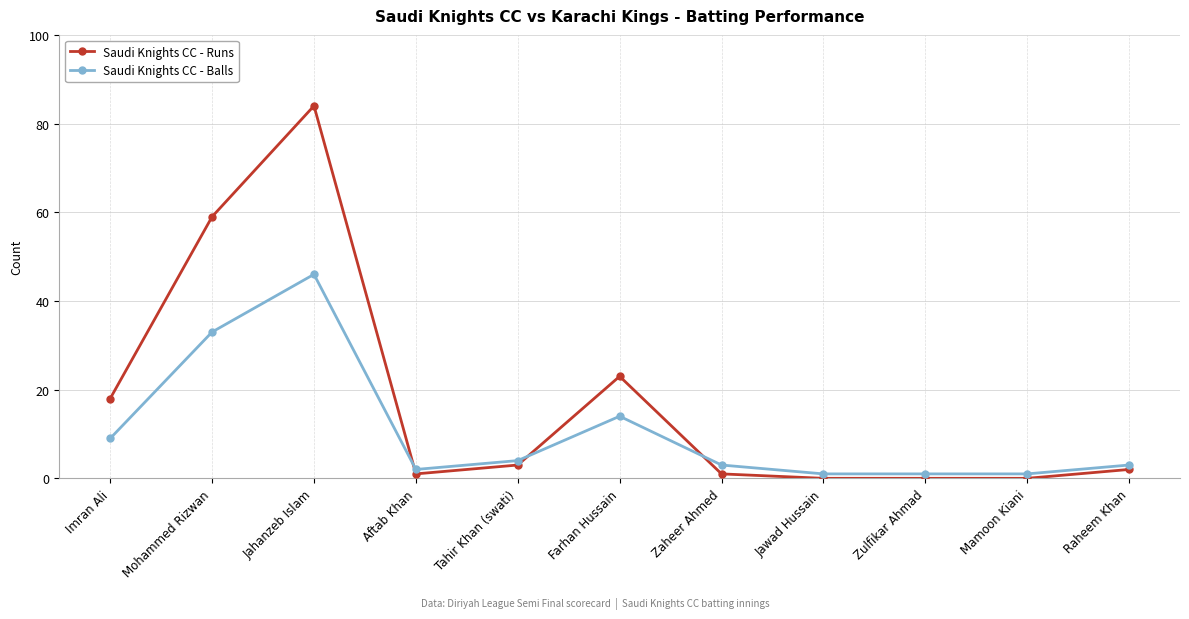

What is the sum of all Saudi Knights CC - Runs values?

191